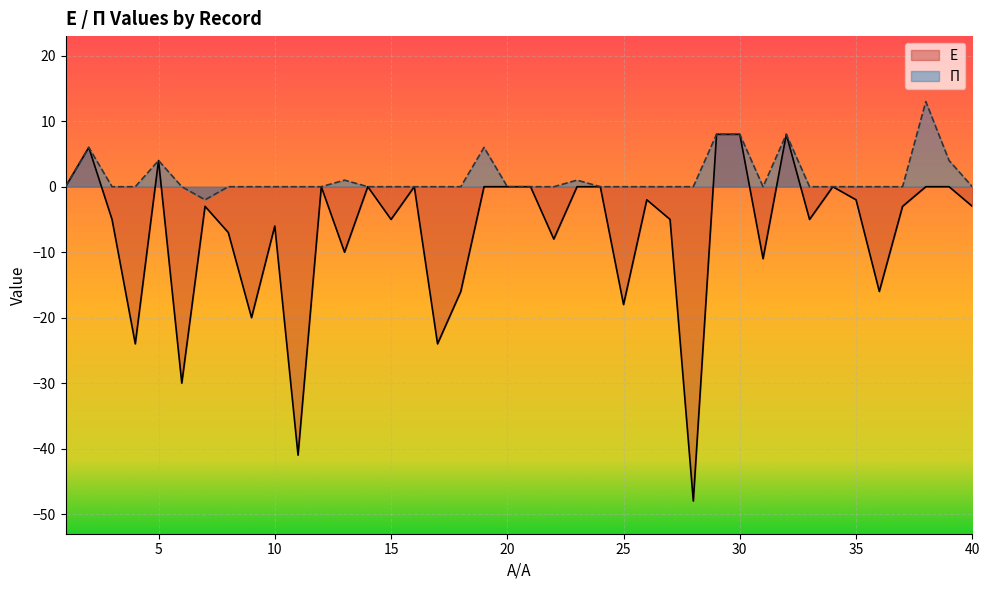

Which series has the largest total across all categories?

Π